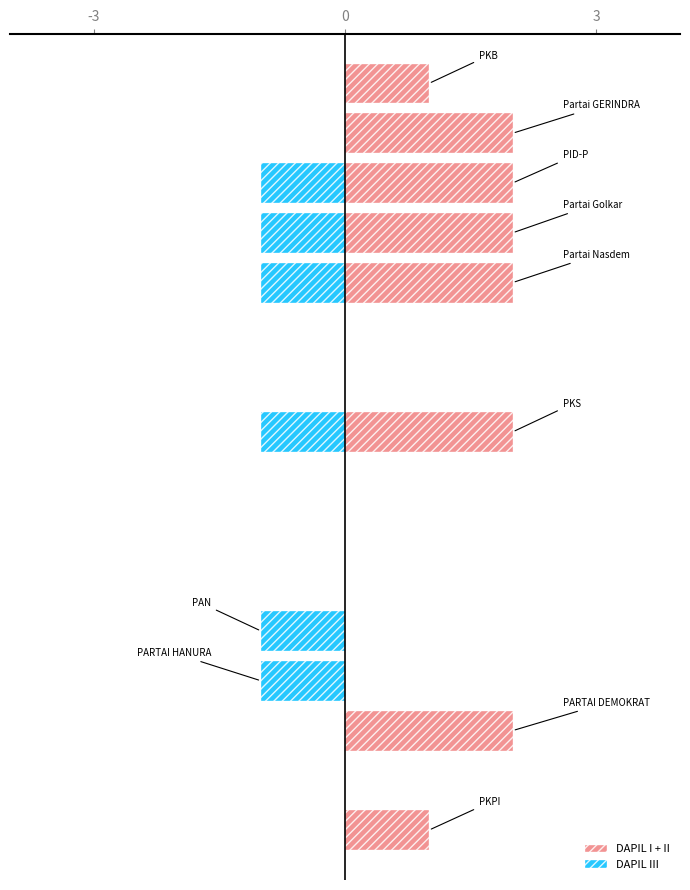

The value of DAPIL I + II at 10 is -1. True or false?

False